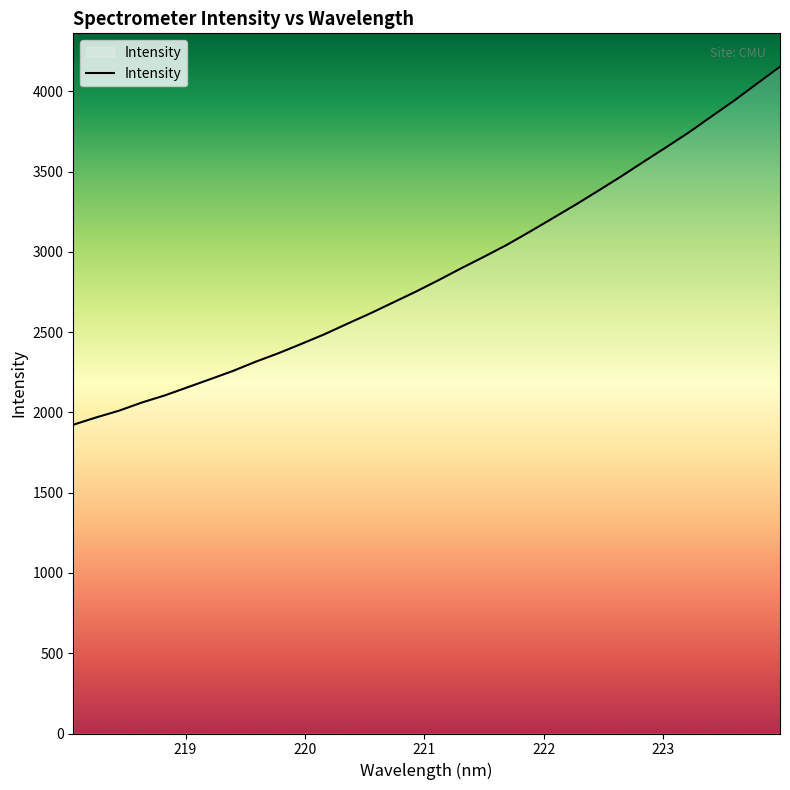

How many lines are shown in the chart?

1